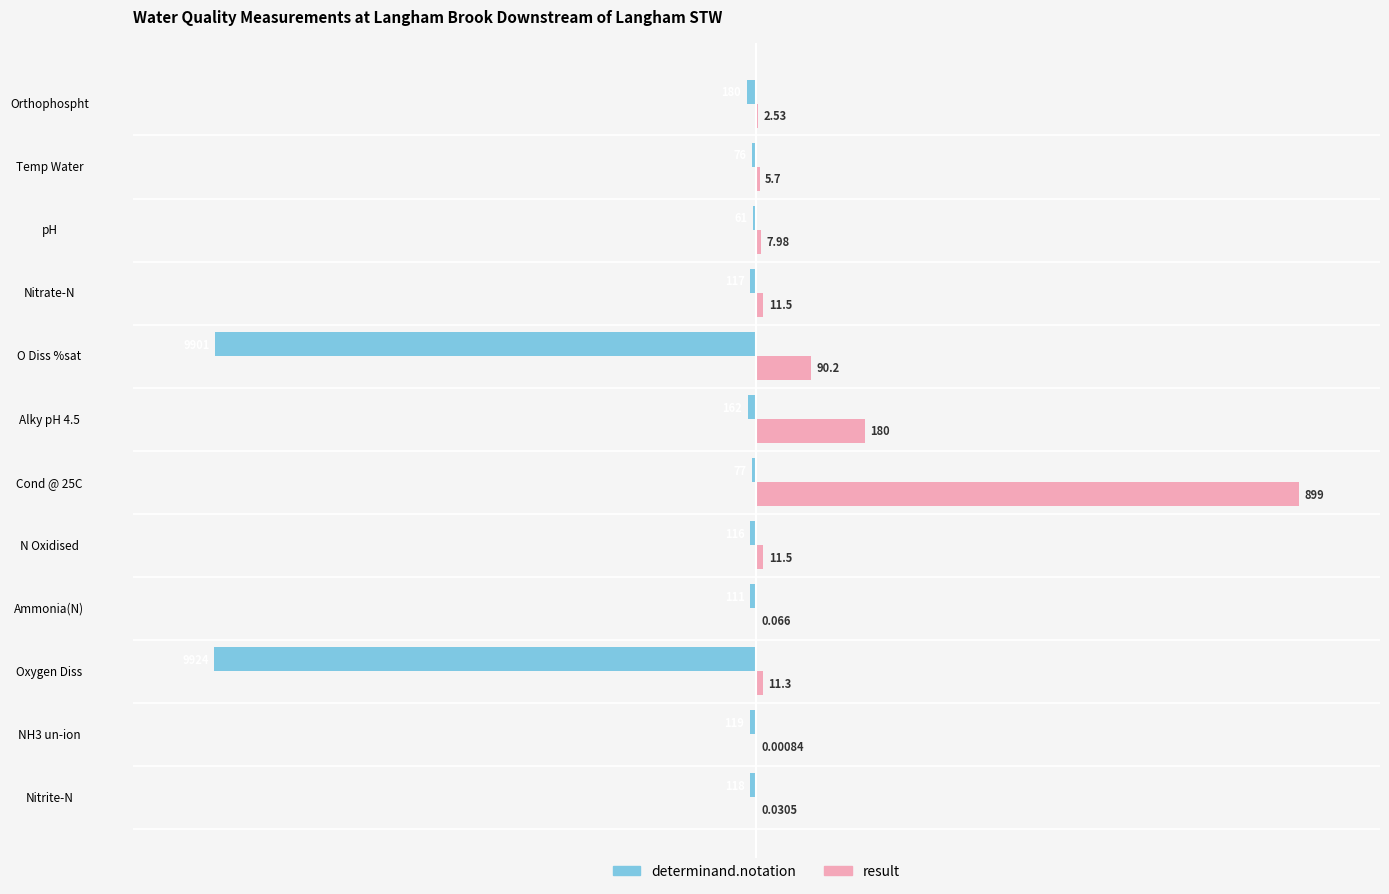

What are all the series names shown in the legend?

determinand.notation, result